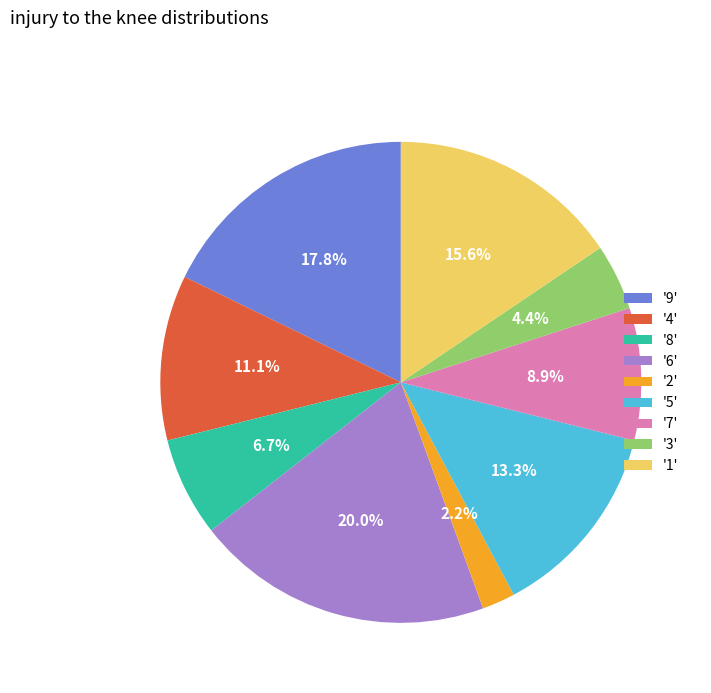

Which category has the smallest portion of the pie?

'2'